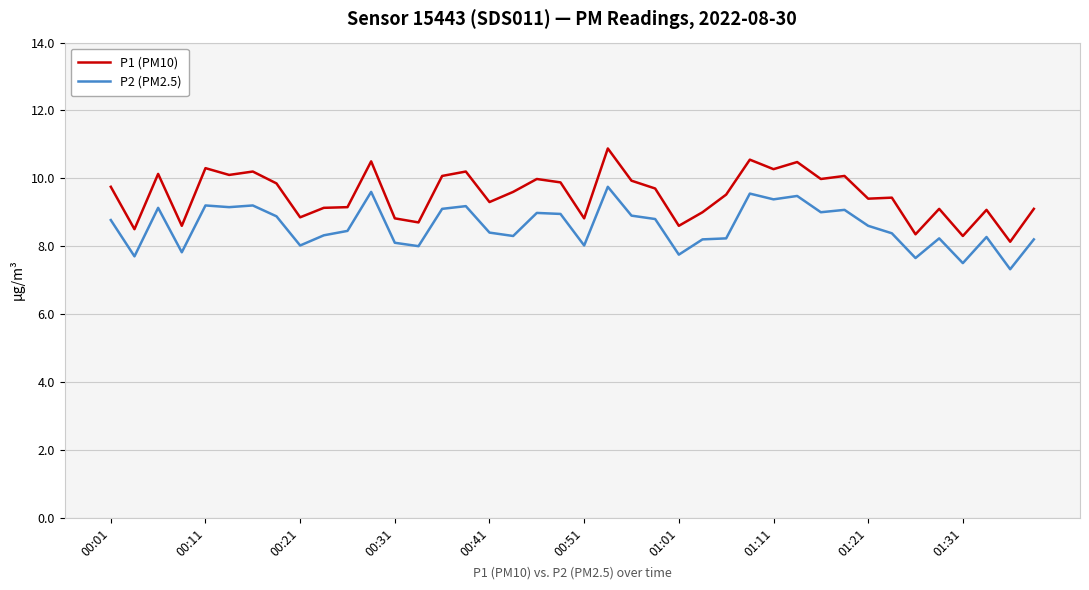

What is the highest value of the P1 (PM10) series?

10.9